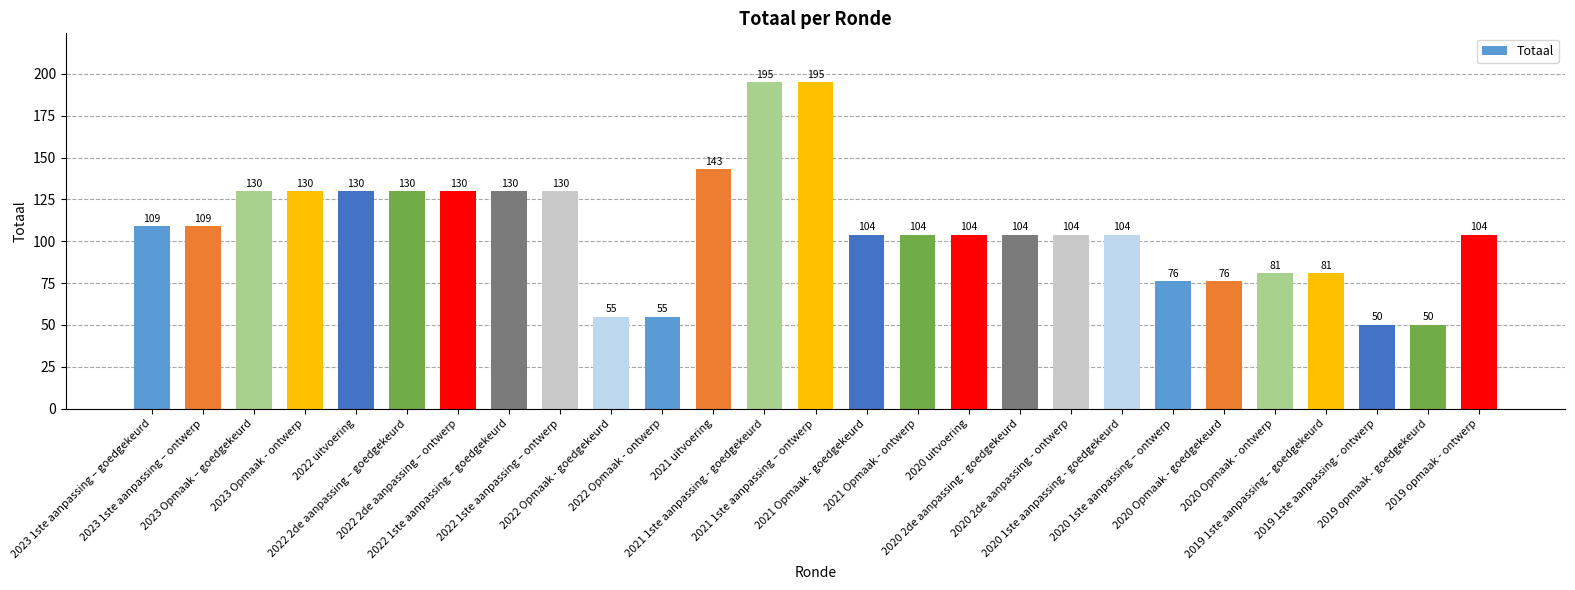

What is the smallest value displayed?

50